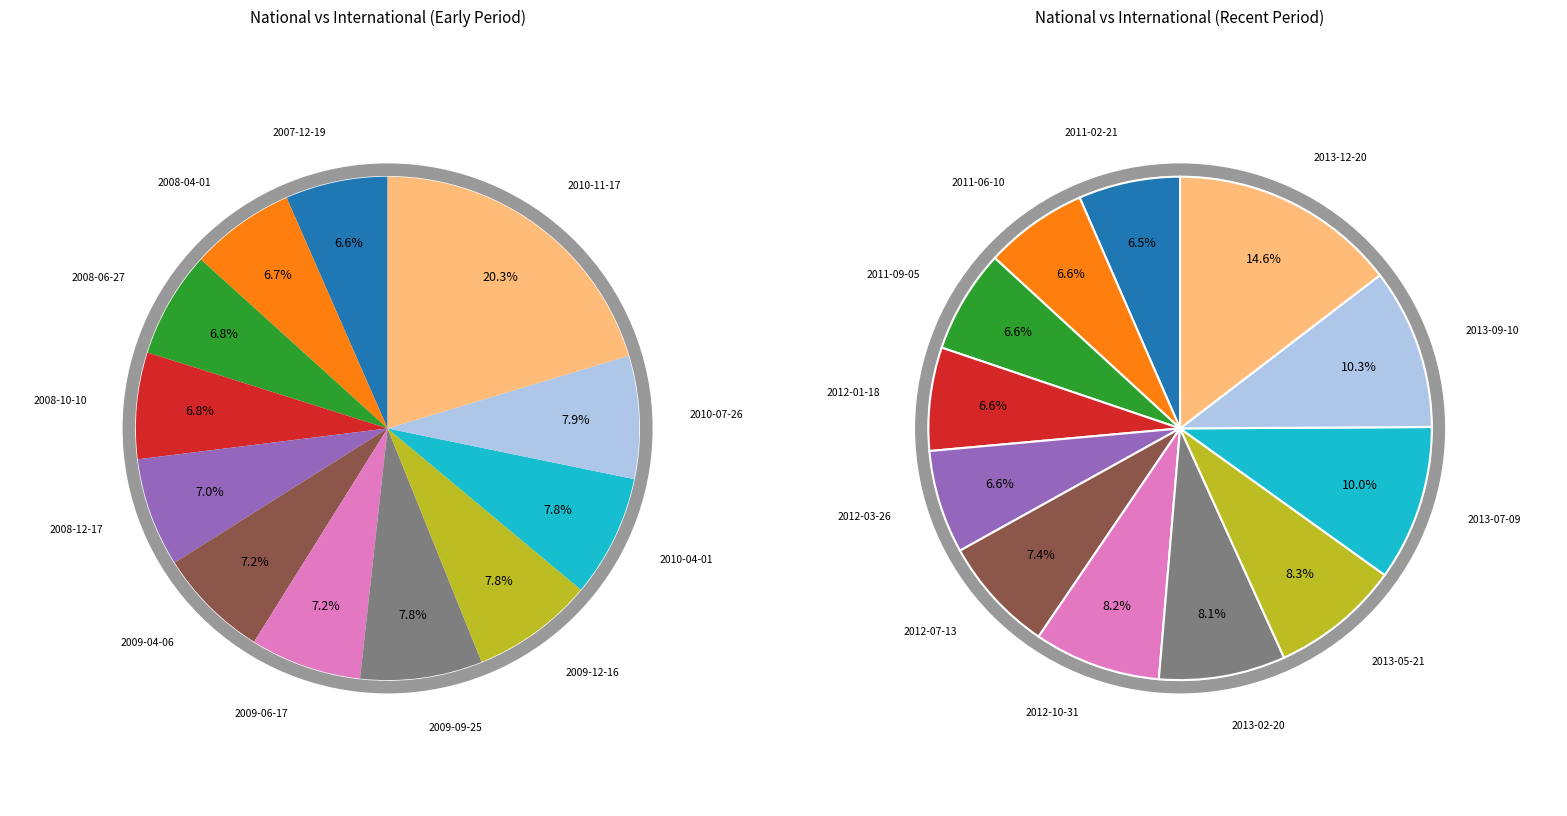

What percentage is the 2009-12-16 slice, to the nearest percent?

8%